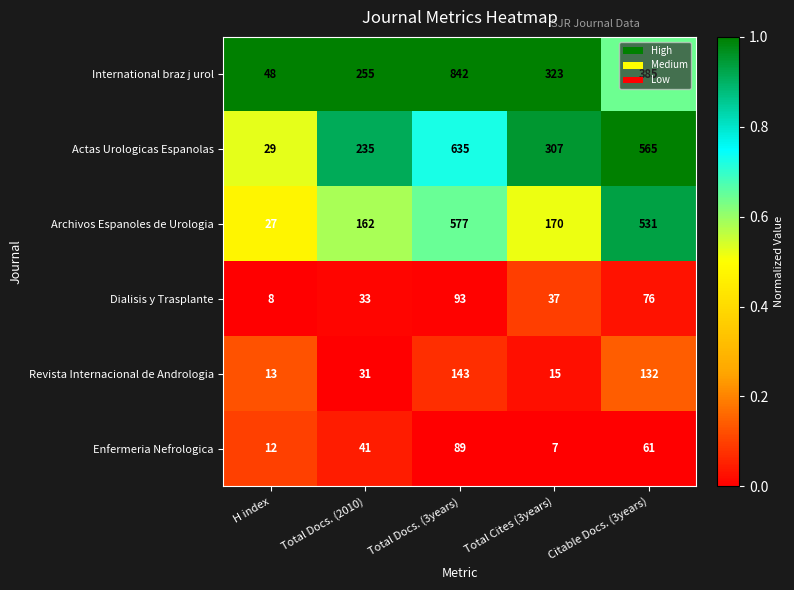

The International braz j urol series shows 1213 at Total Docs. (3years). True or false?

False